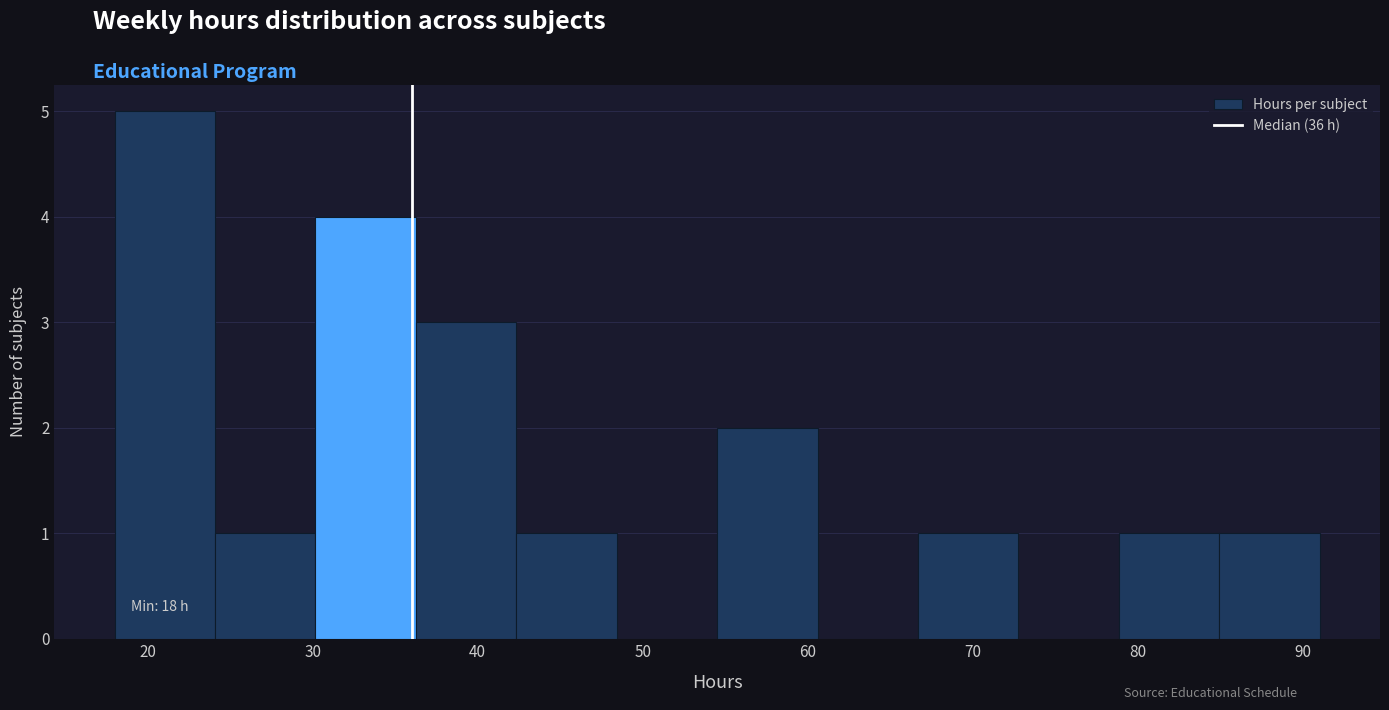

Which range on the x-axis has the tallest bar?

18 to 24